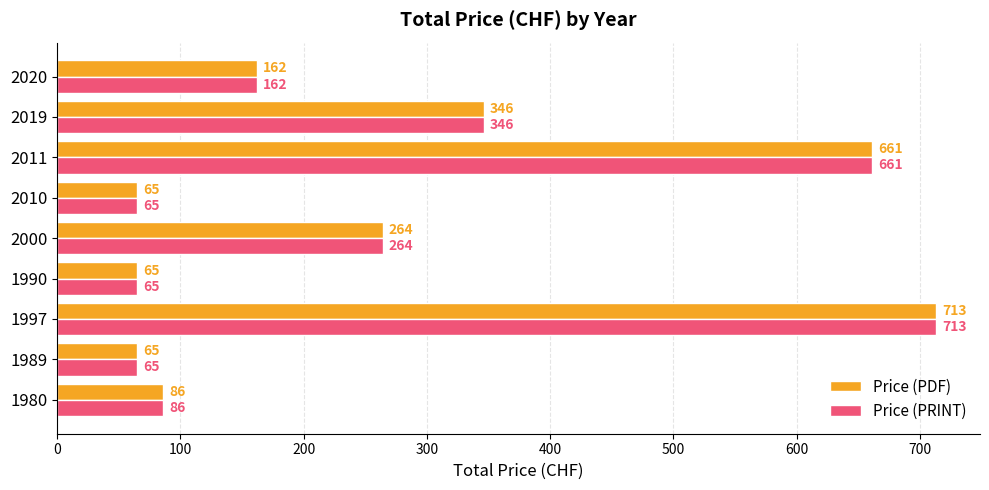

Is the value of Price (PDF) at 2010 greater than the value of Price (PRINT) at 2011?

No